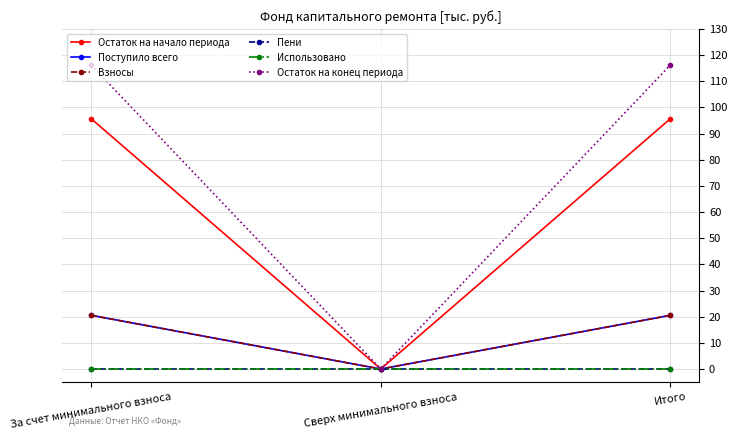

Is this an area chart (filled region under the line)?

No